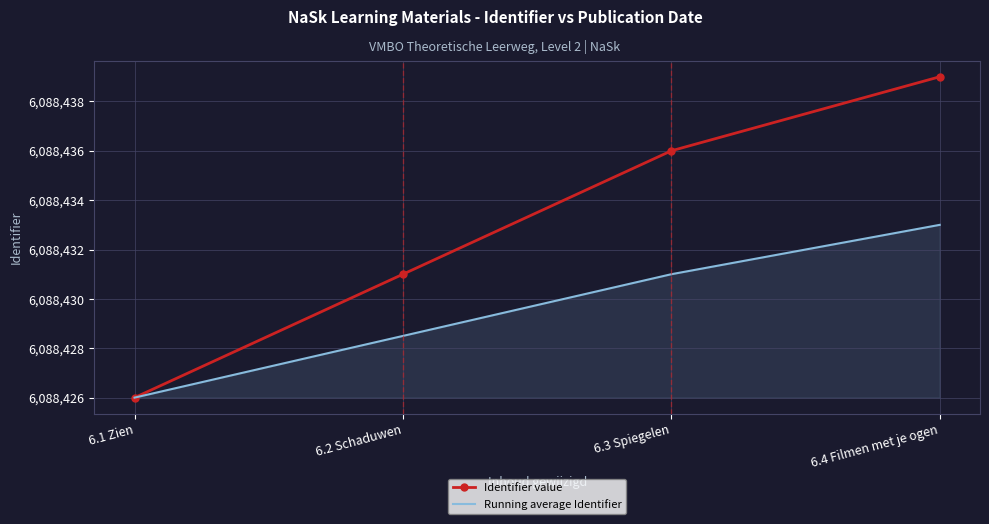

What position from the right is 6.3 Spiegelen?

2